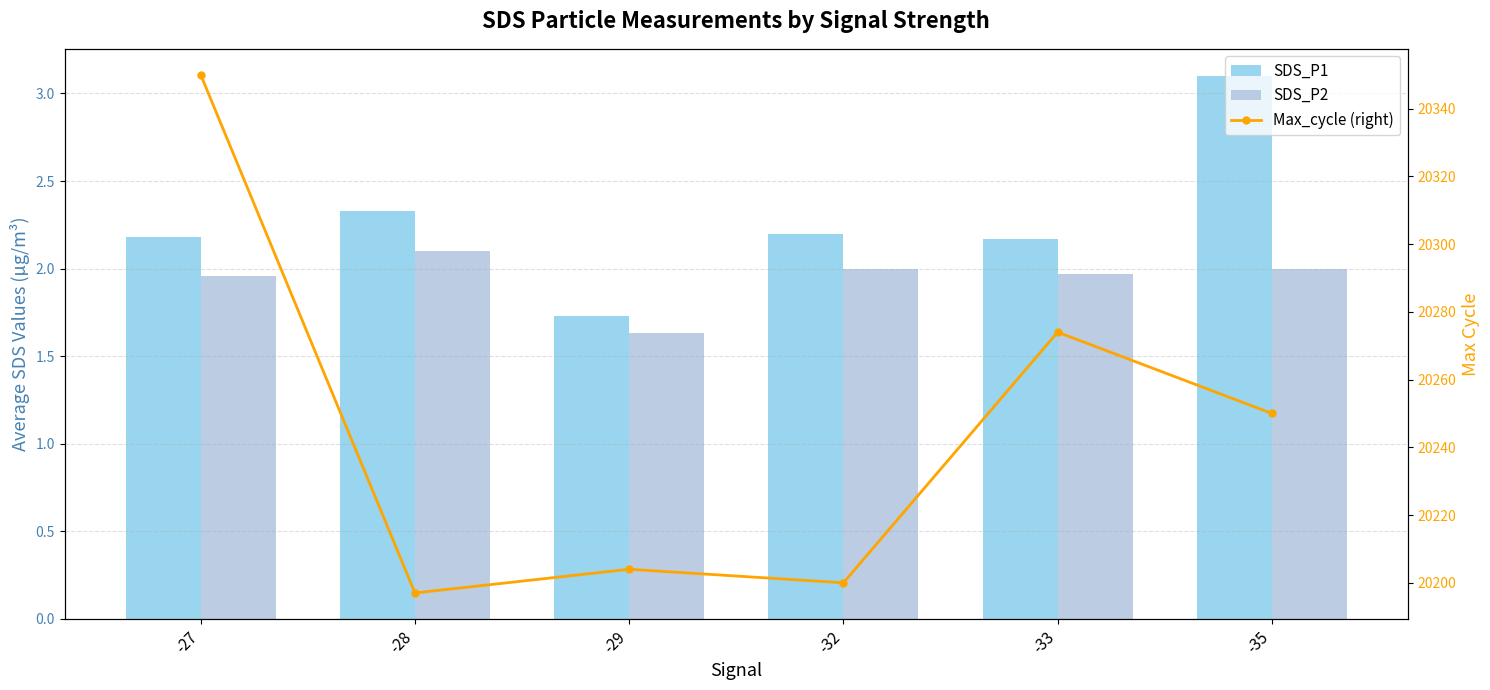

Between -29 and -35, which series saw the biggest shift?

Max_cycle (right)